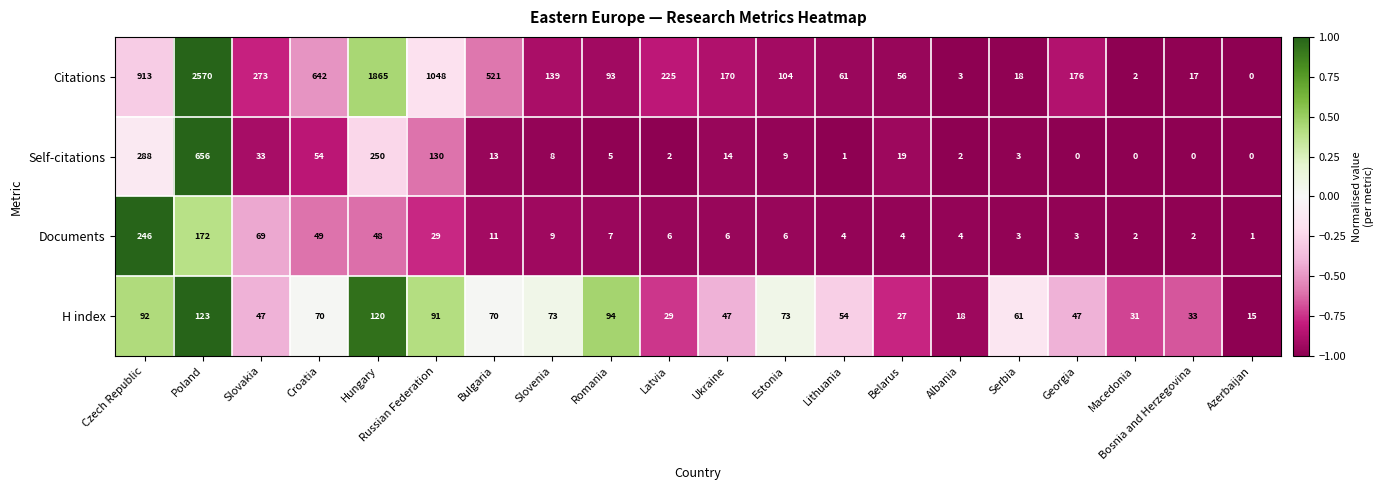

True or false: H index has a value of 79 at Slovakia.

False